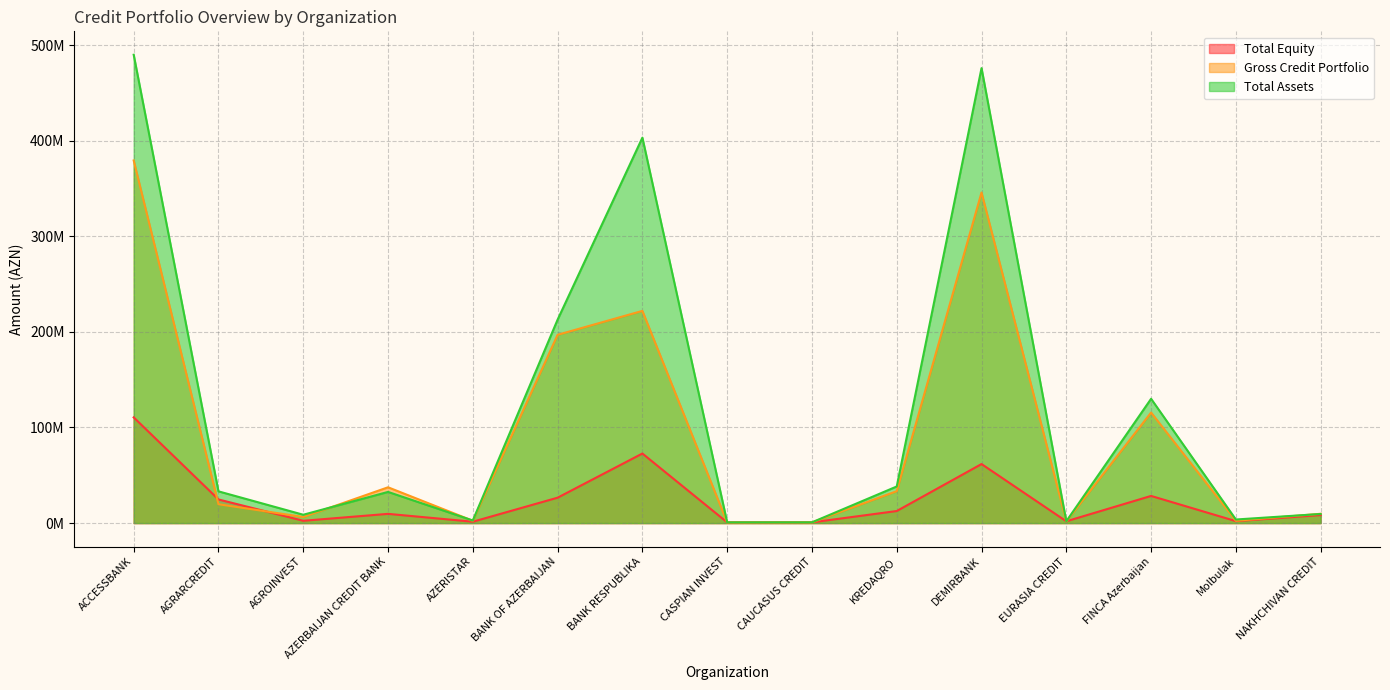

How many interior local peaks does the Total Equity series have?

4